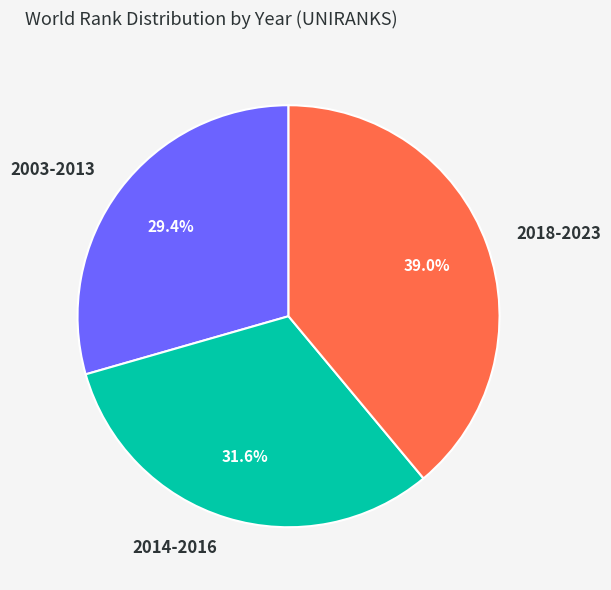

How much of the chart is everything except 2018-2023?

61.0%